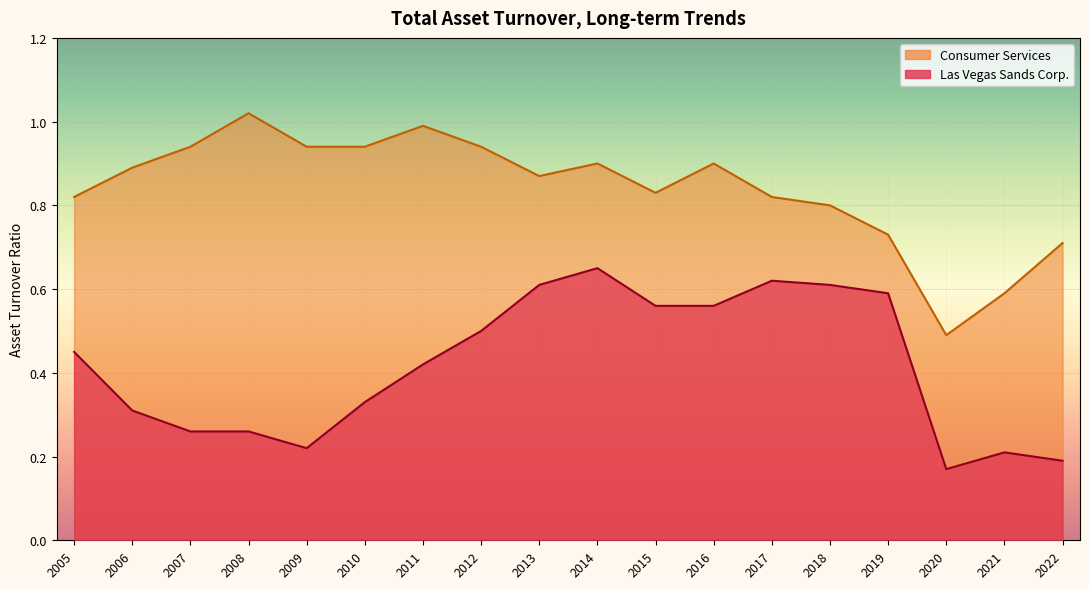

The Consumer Services series shows 0.8 at 2018. True or false?

True